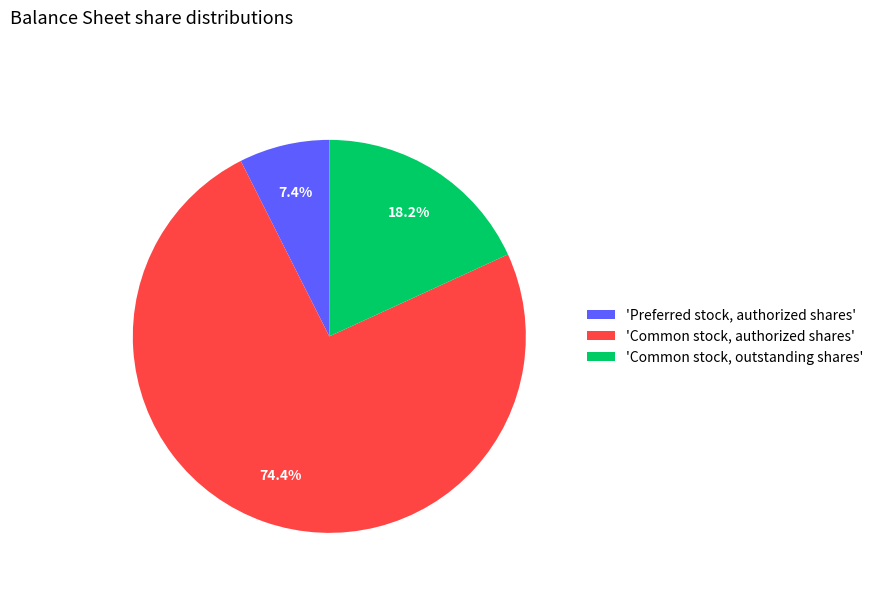

What is the largest slice in the pie chart?

'Common stock, authorized shares'